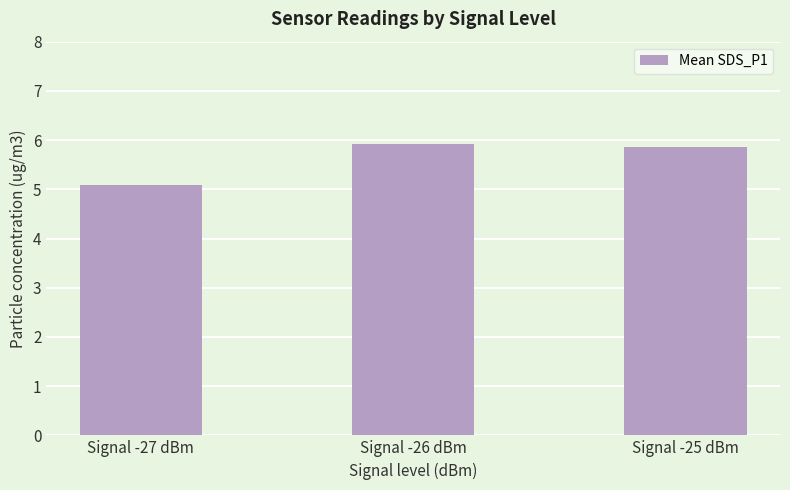

Read the value at Signal -27 dBm.

5.1